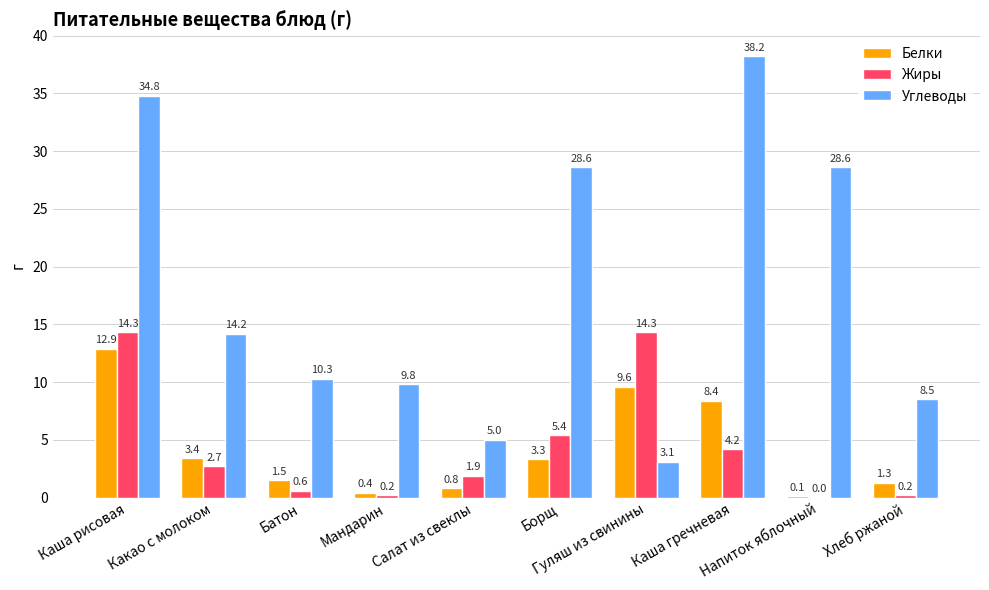

What is the maximum value for Белки?

12.9